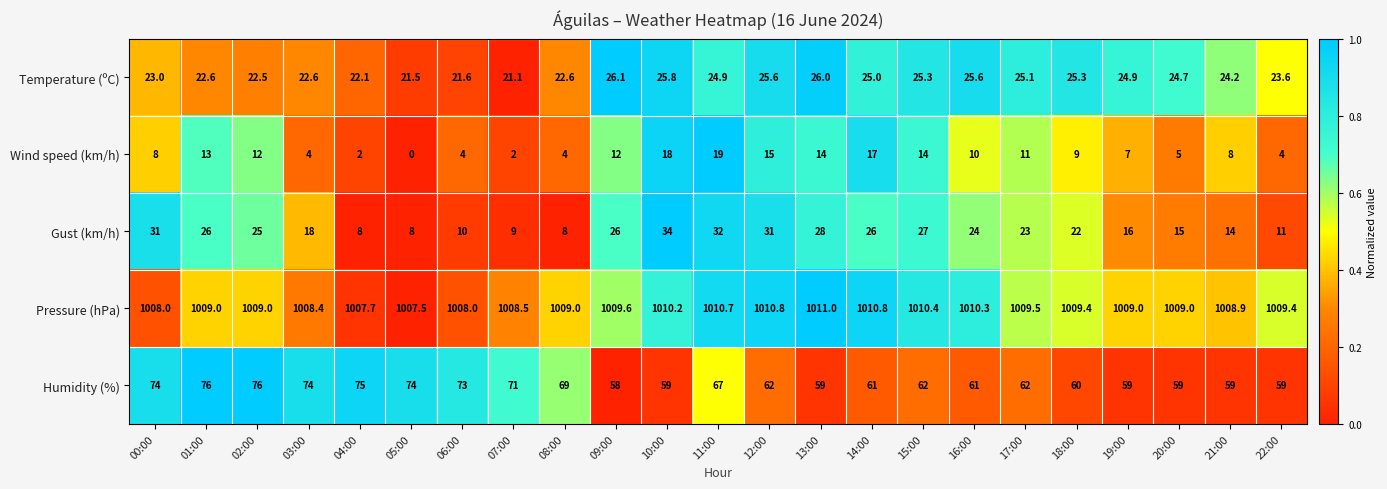

At which label is Temperature (ºC) closest to 23?

00:00